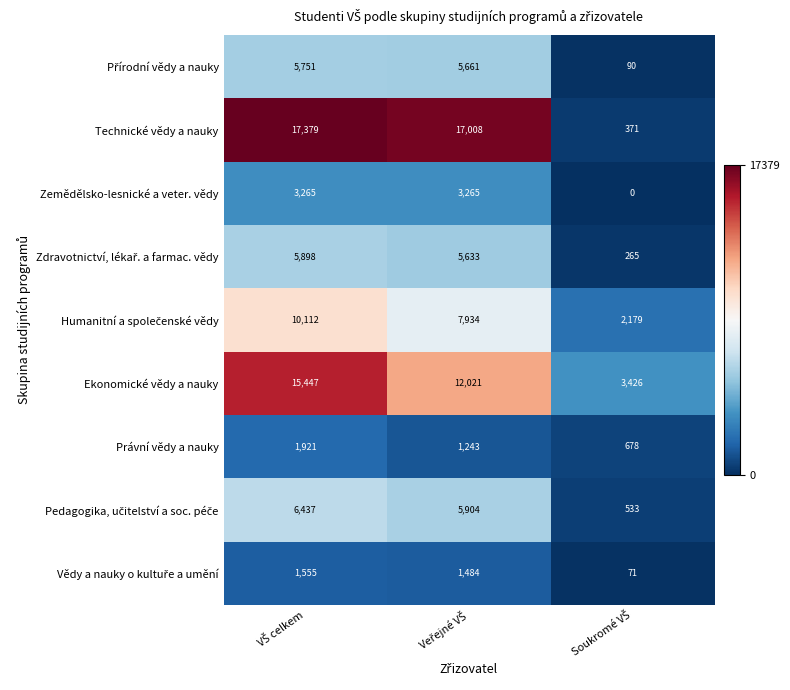

Which series has the largest total across all categories?

Technické vědy a nauky